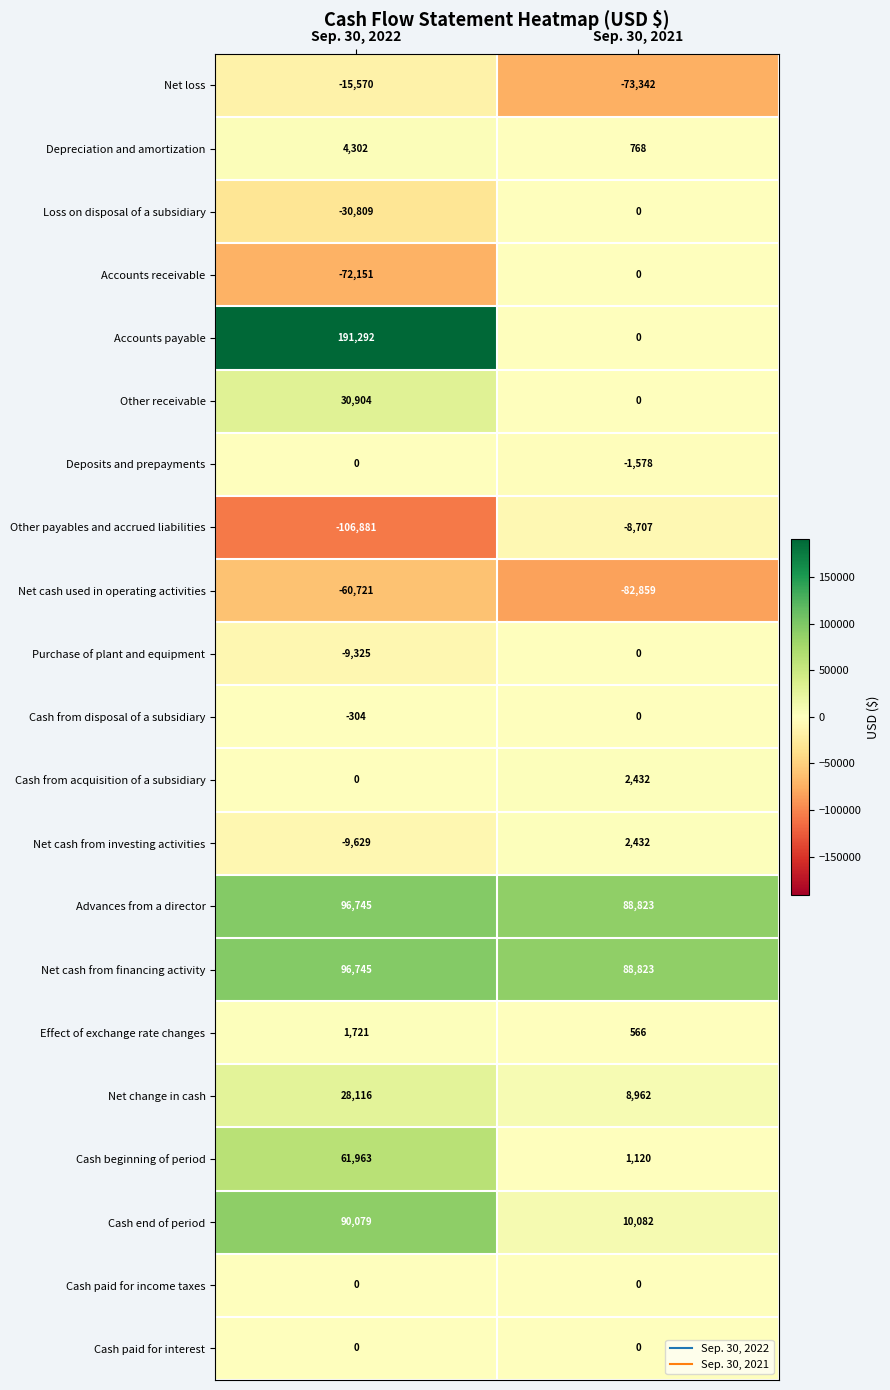

Between Sep. 30, 2022 and Sep. 30, 2021, which series saw the biggest shift?

Accounts payable